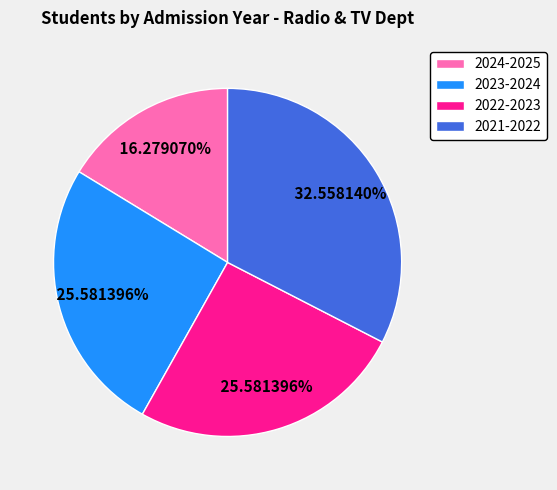

Does any single category account for the majority?

No